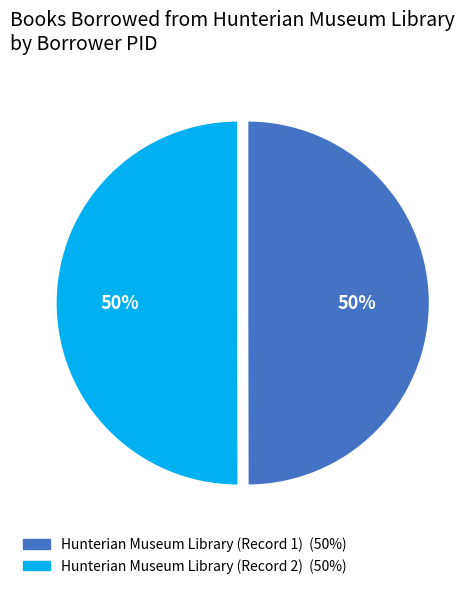

How many segments does this pie chart have?

2